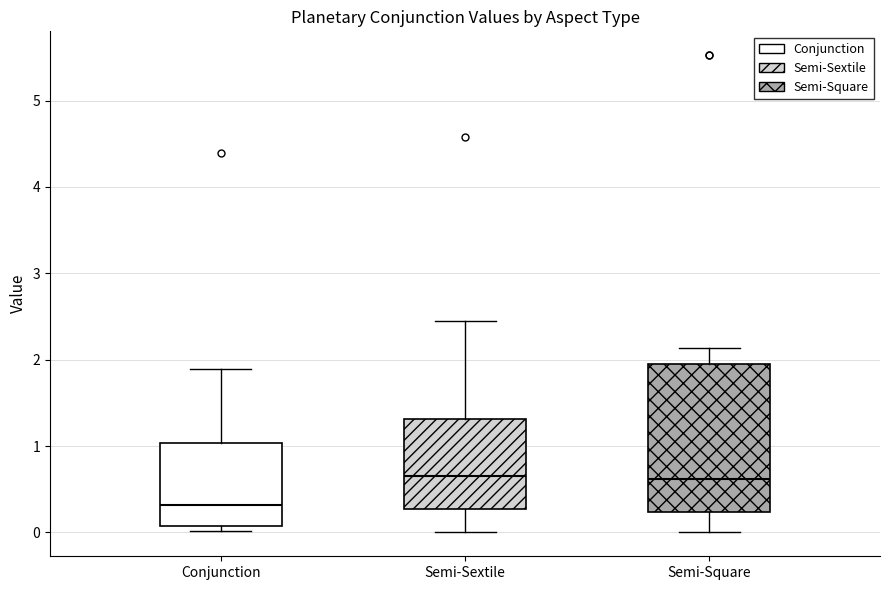

Reading left to right, transcribe this box plot: for each box, give where its median line is, the range the box spans, and where its two whiskers end, as read against the y-axis. The values are not printed on the chart, so give them approximately, as read against the axis.

Conjunction: median 0.3, box 0.1 to 1.0, whiskers 0.0 to 1.9
Semi-Sextile: median 0.7, box 0.3 to 1.3, whiskers 0.0 to 2.4
Semi-Square: median 0.6, box 0.2 to 2.0, whiskers 0.0 to 2.1